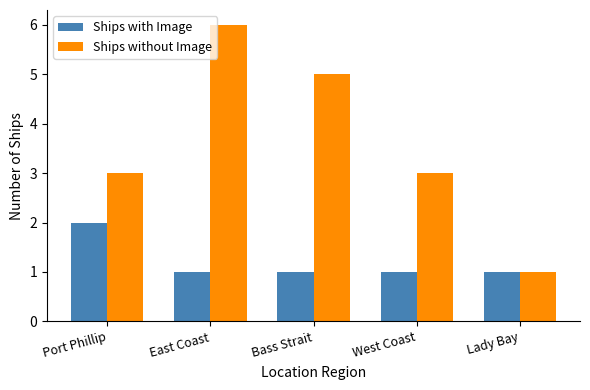

How many Ships without Image values are between 3 and 5?

3